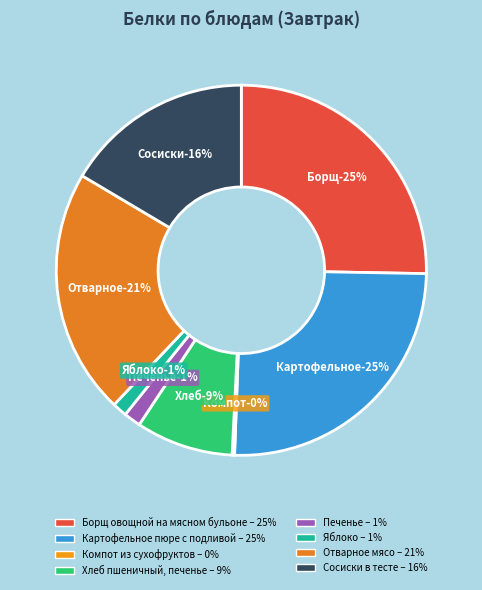

Rank the categories by value from highest to lowest.

Борщ овощной на мясном бульоне, Картофельное пюре с подливой, Отварное мясо, Сосиски в тесте, Хлеб пшеничный, печенье, Печенье, Яблоко, Компот из сухофруктов